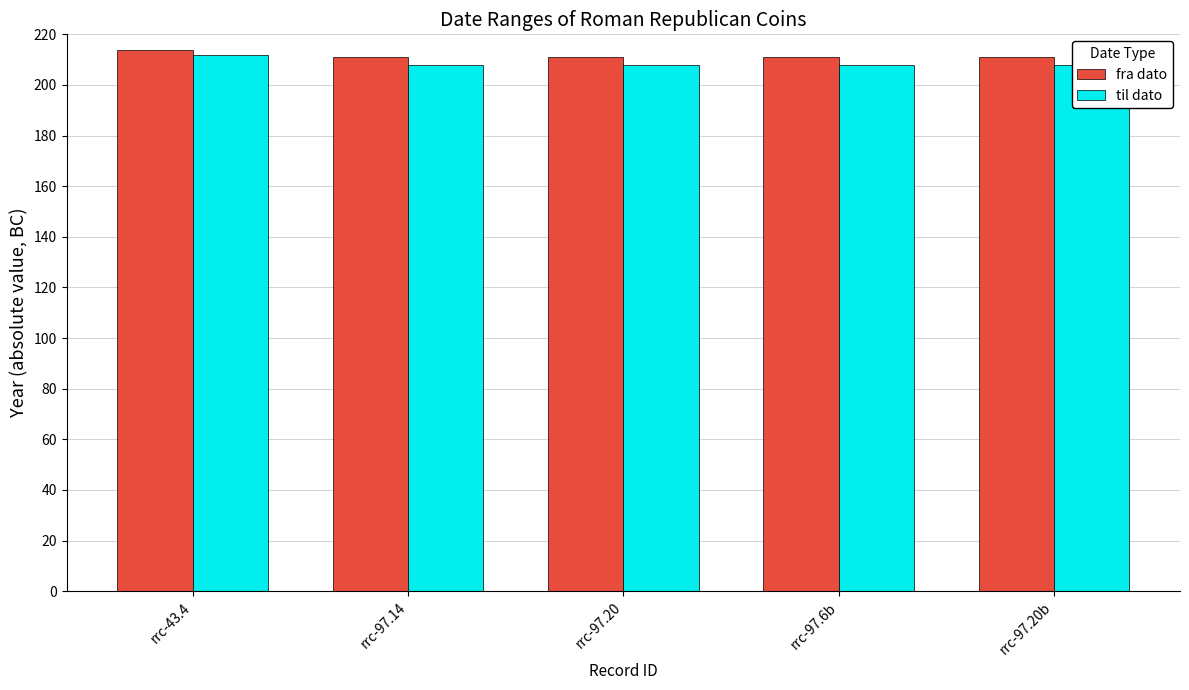

Rank the series by their maximum value, from highest to lowest.

fra dato, til dato